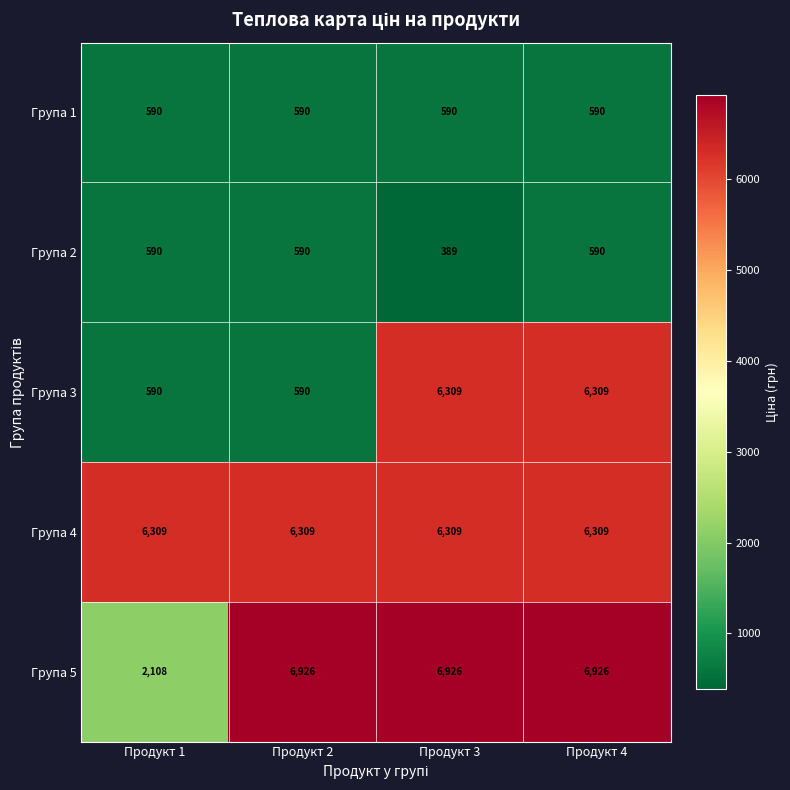

What is the smallest value displayed?

389